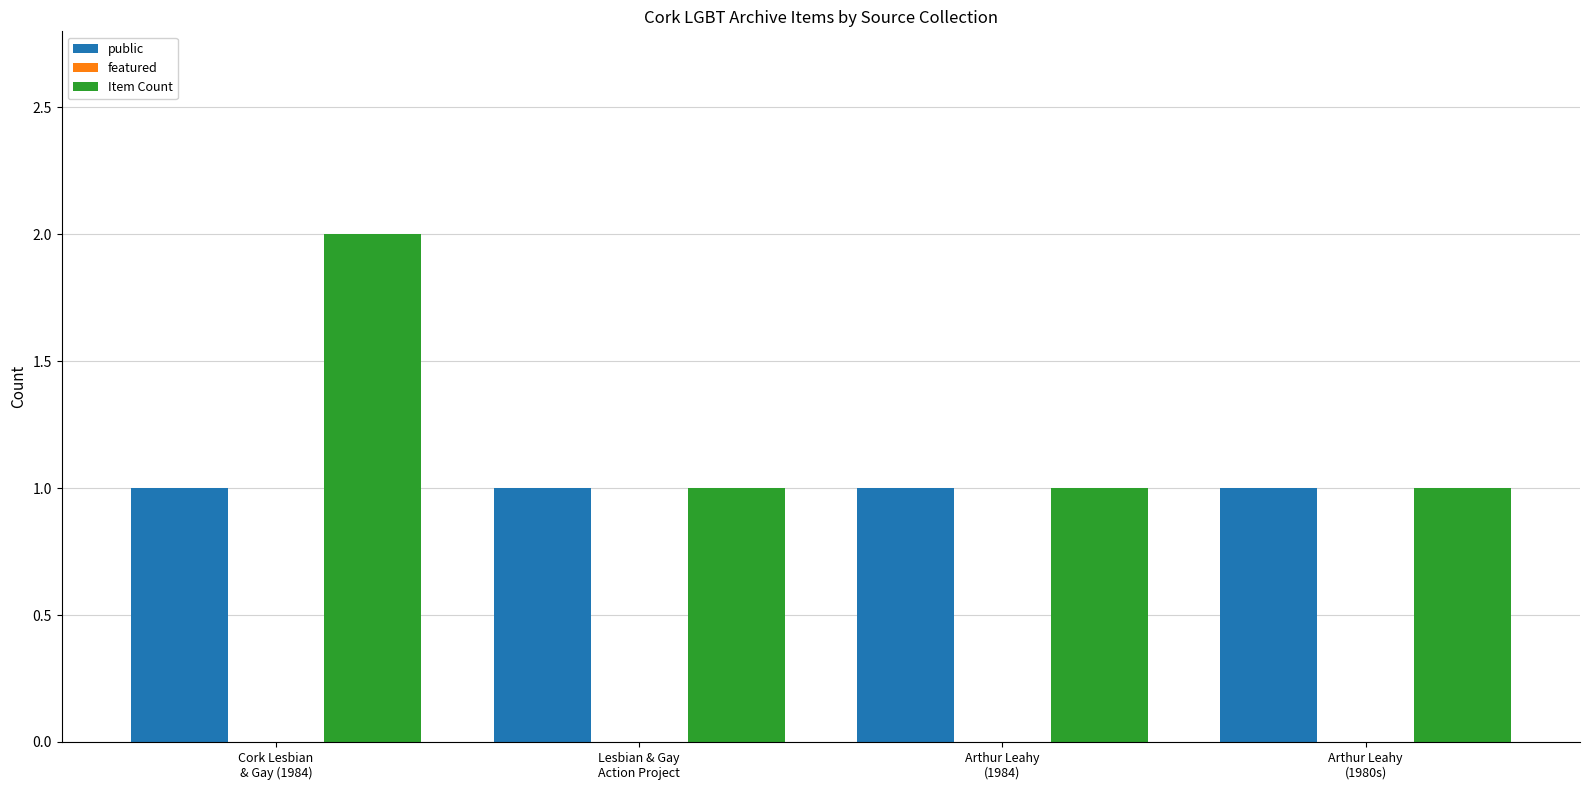

Reading left to right, what are all the values shown in this chart?

public: 1	1	1	1
Item Count: 2	1	1	1